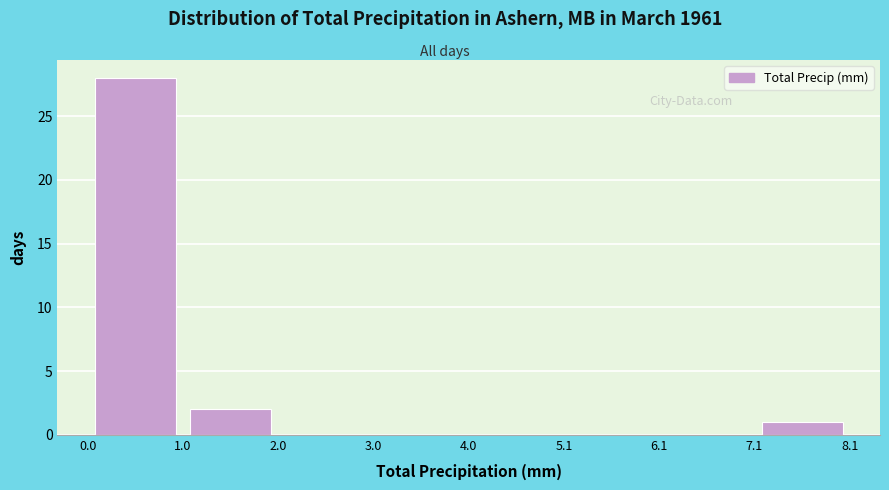

Reading left to right, transcribe this chart: for each bar, give the range it covers on the x-axis and its height. The values are not printed on the chart, so give them approximately, as read against the axis.

0.0 to 1.0: 28
1.0 to 2.0: 2
2.0 to 3.0: 0
3.0 to 4.0: 0
4.0 to 5.1: 0
5.1 to 6.1: 0
6.1 to 7.1: 0
7.1 to 8.1: 1